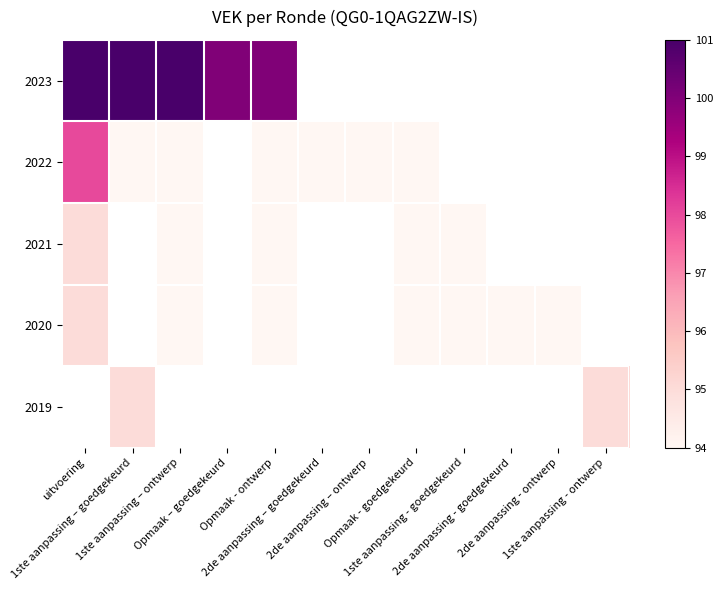

Which series has the widest spread of values?

2022